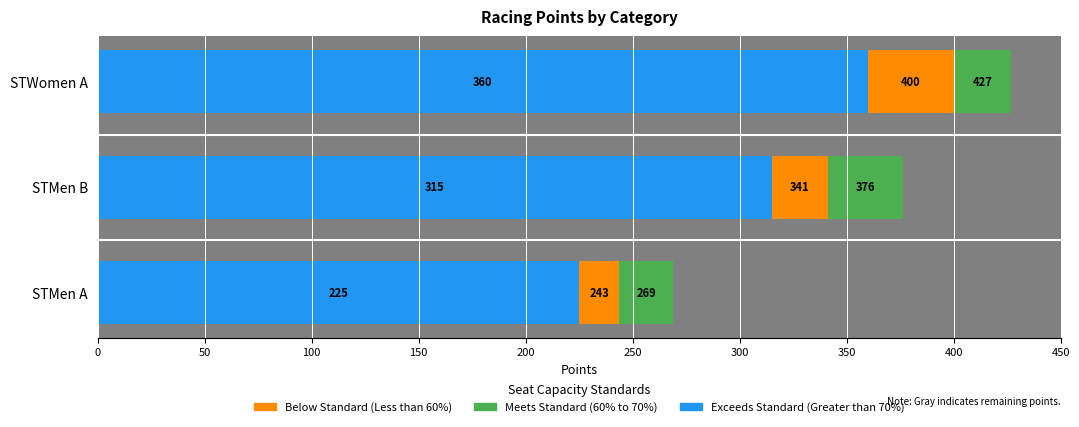

What are all the series names shown in the legend?

Exceeds Standard (Greater than 70%), Below Standard (Less than 60%), Meets Standard (60% to 70%)